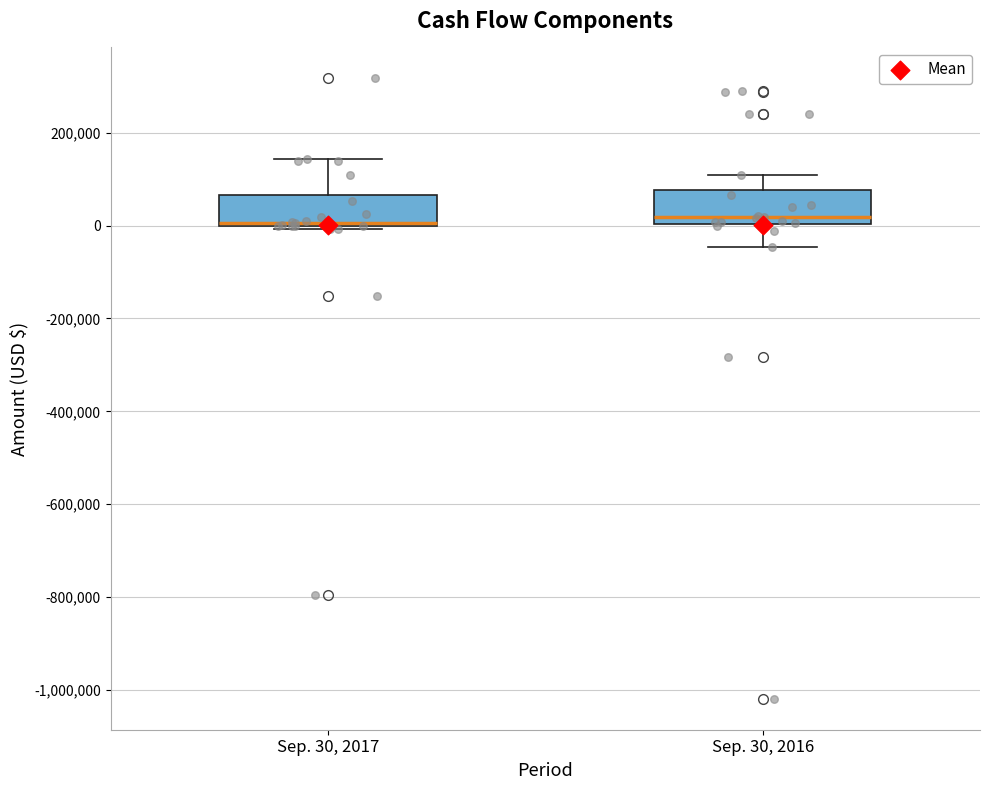

Reading left to right, transcribe this box plot: for each box, give where its median line is, the range the box spans, and where its two whiskers end, as read against the y-axis. The values are not printed on the chart, so give them approximately, as read against the axis.

Sep. 30, 2017: median 0 (just above the box's lower edge), box 0 to 60000, whiskers 0 (just below the box's lower edge) to 140000
Sep. 30, 2016: median 20000, box 0 to 80000, whiskers -40000 to 100000